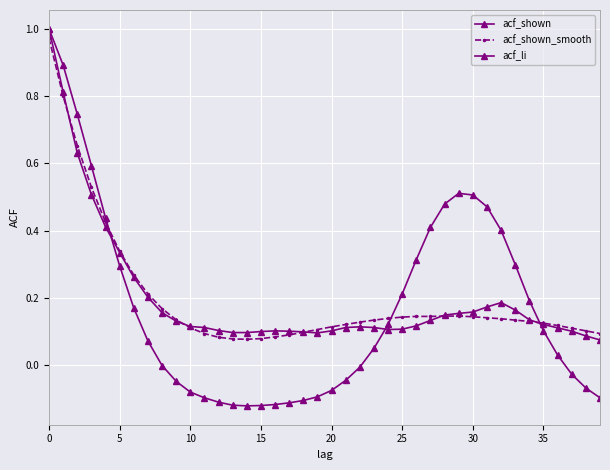

True or false: acf_shown has more than 2 interior local peaks.

True